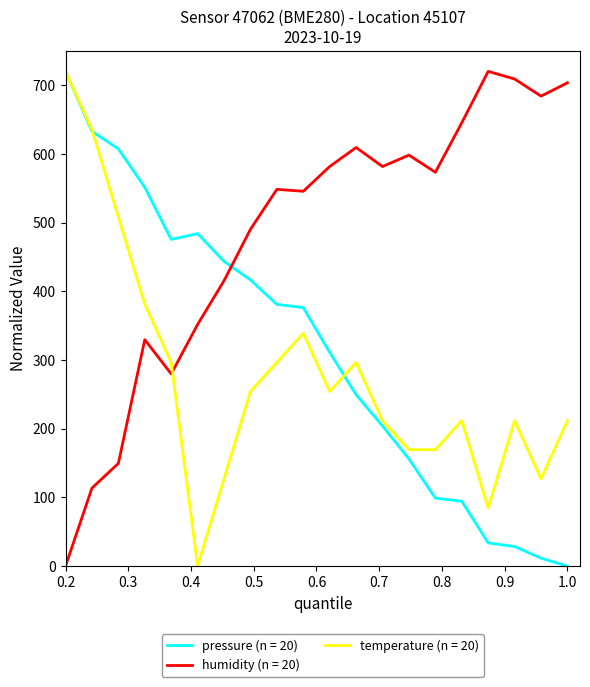

What are all the series names shown in the legend?

pressure (n = 20), humidity (n = 20), temperature (n = 20)